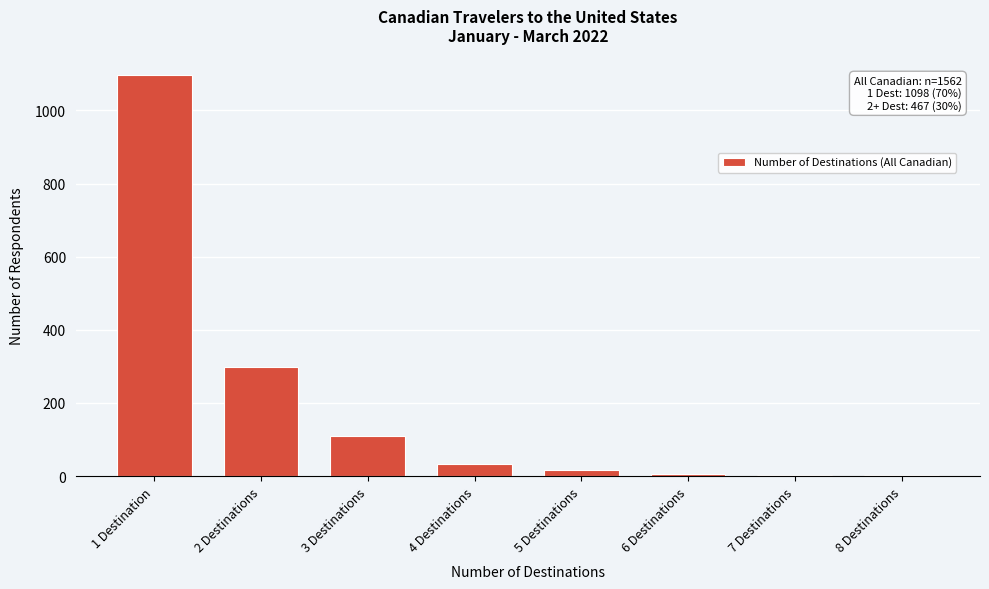

The value at 1 Destination is 1896. True or false?

False